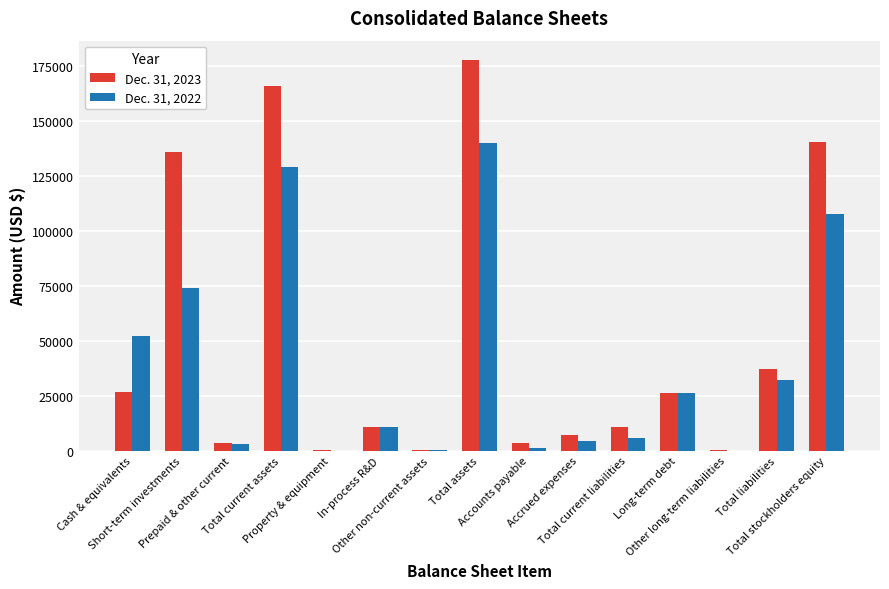

What is the greatest value displayed?

177564